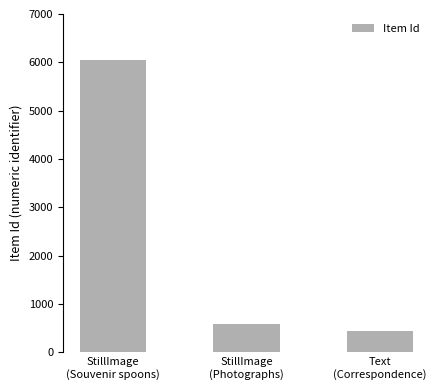

What is the label of the 1st bar from the right?

Text
(Correspondence)